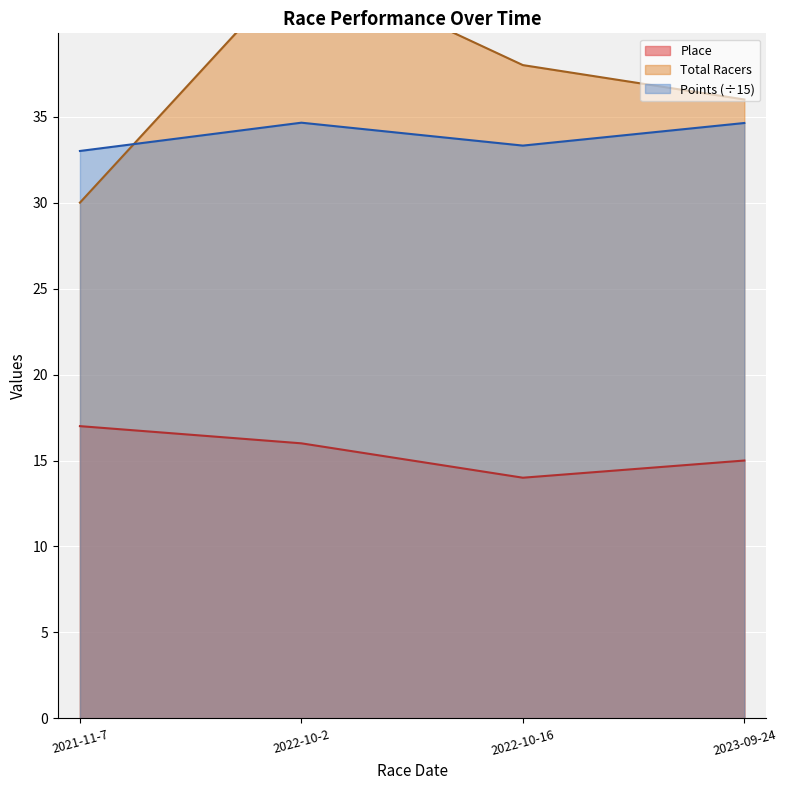

Rank the categories by Total Racers value from highest to lowest.

2022-10-2, 2022-10-16, 2023-09-24, 2021-11-7